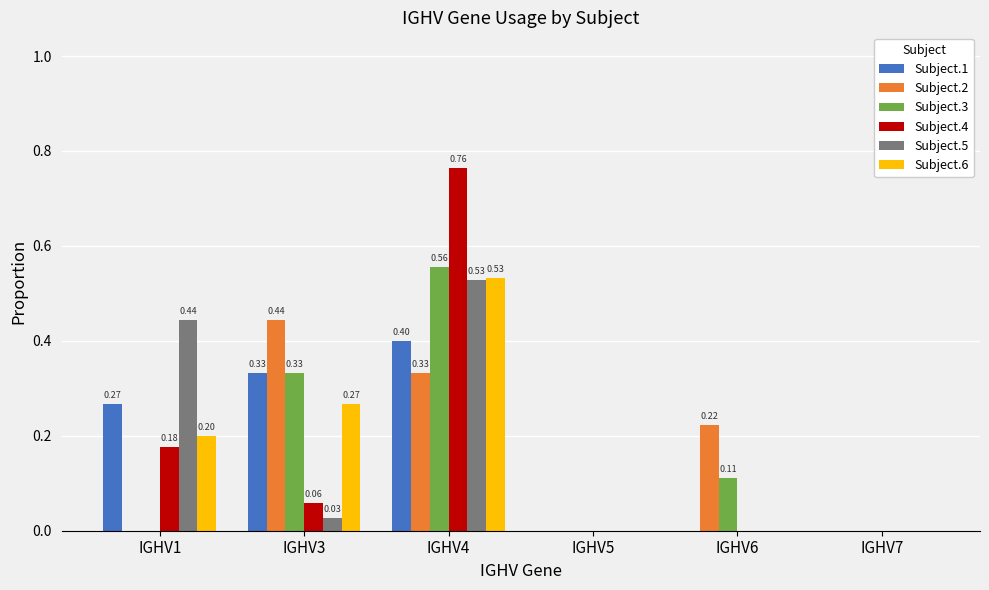

True or false: Subject.3 has a value of -0.3 at IGHV1.

False